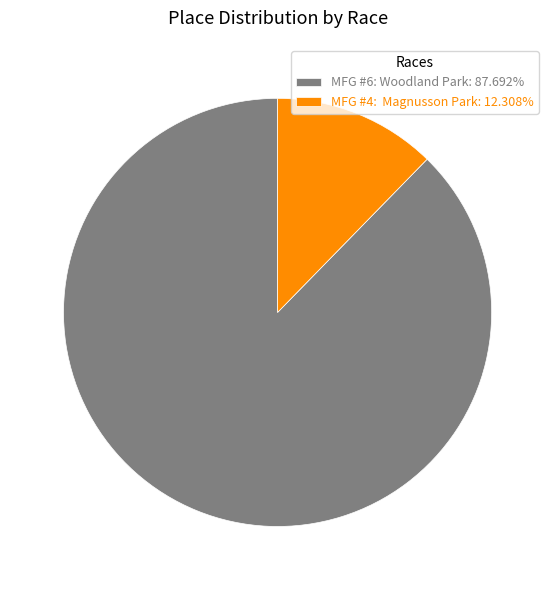

Is MFG #6: Woodland Park: 87.692% the majority of the pie?

Yes